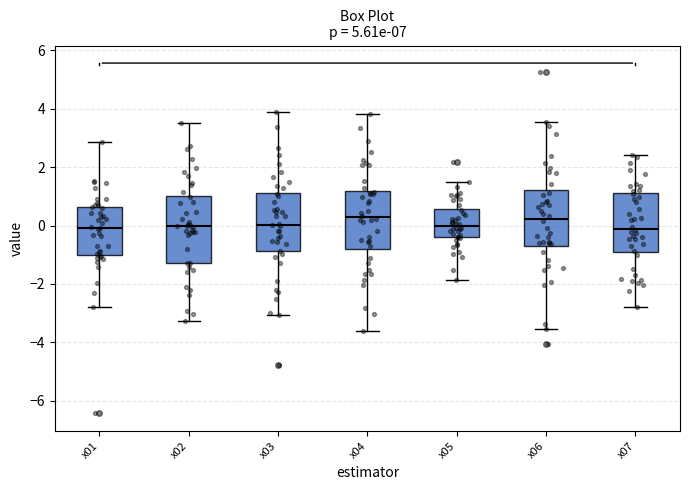

Where does the lower whisker of the box for x03 end on the y-axis? The values are not printed on the chart, so give them approximately, as read against the axis.

-3.0